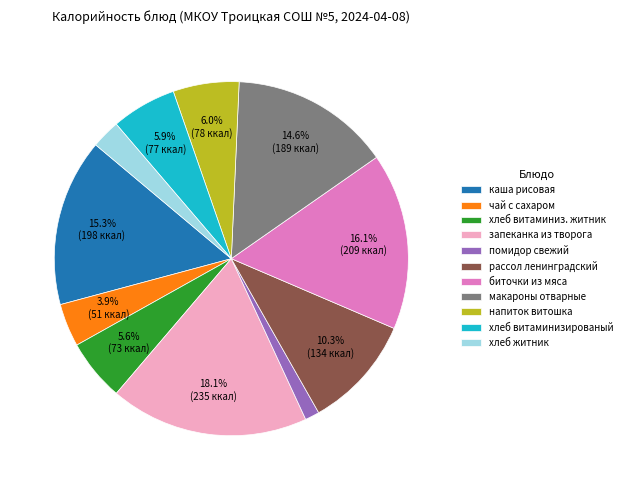

To the nearest percent, what percentage of the pie is хлеб витаминиз. житник?

6%